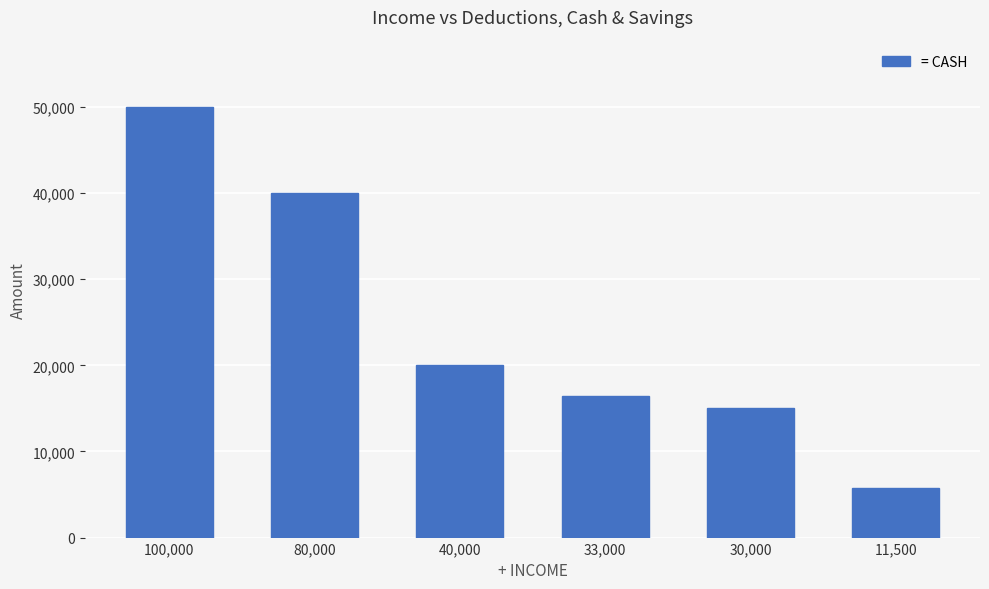

At which label does the data first exceed 20000?

100,000